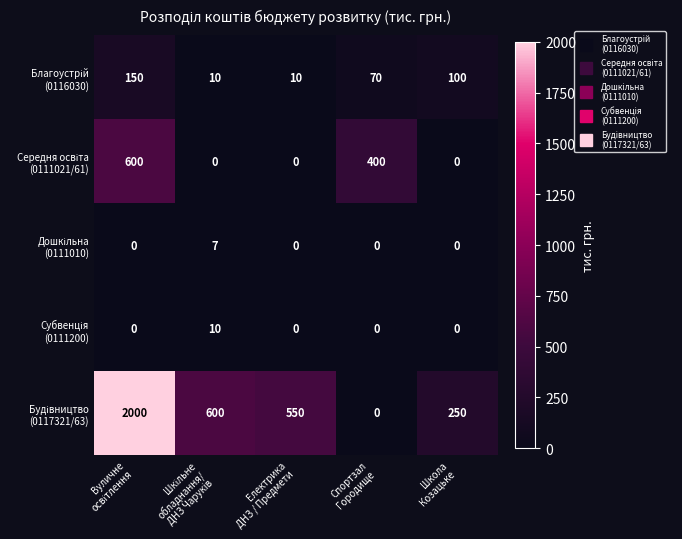

What is the maximum value shown in the chart?

2000